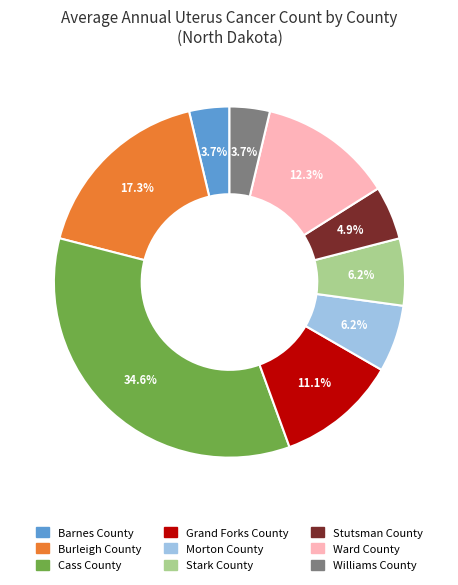

The Ward County slice represents 7% of the pie. True or false?

False